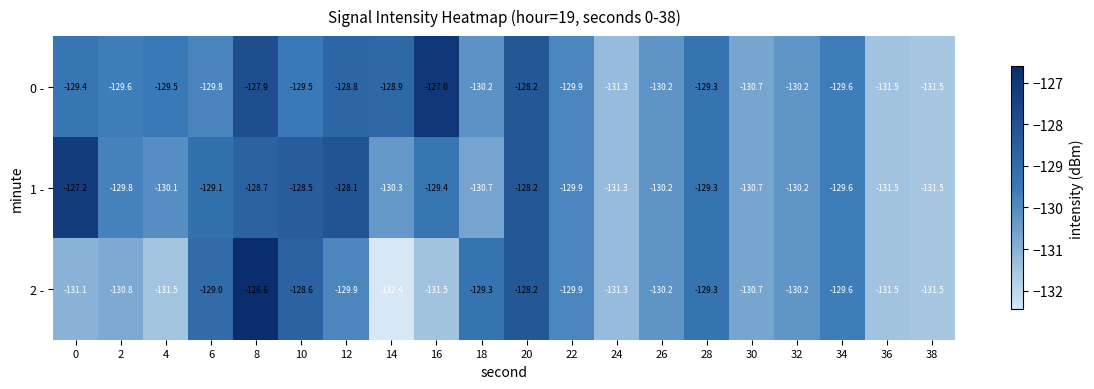

Which series has the widest spread of values?

2 -